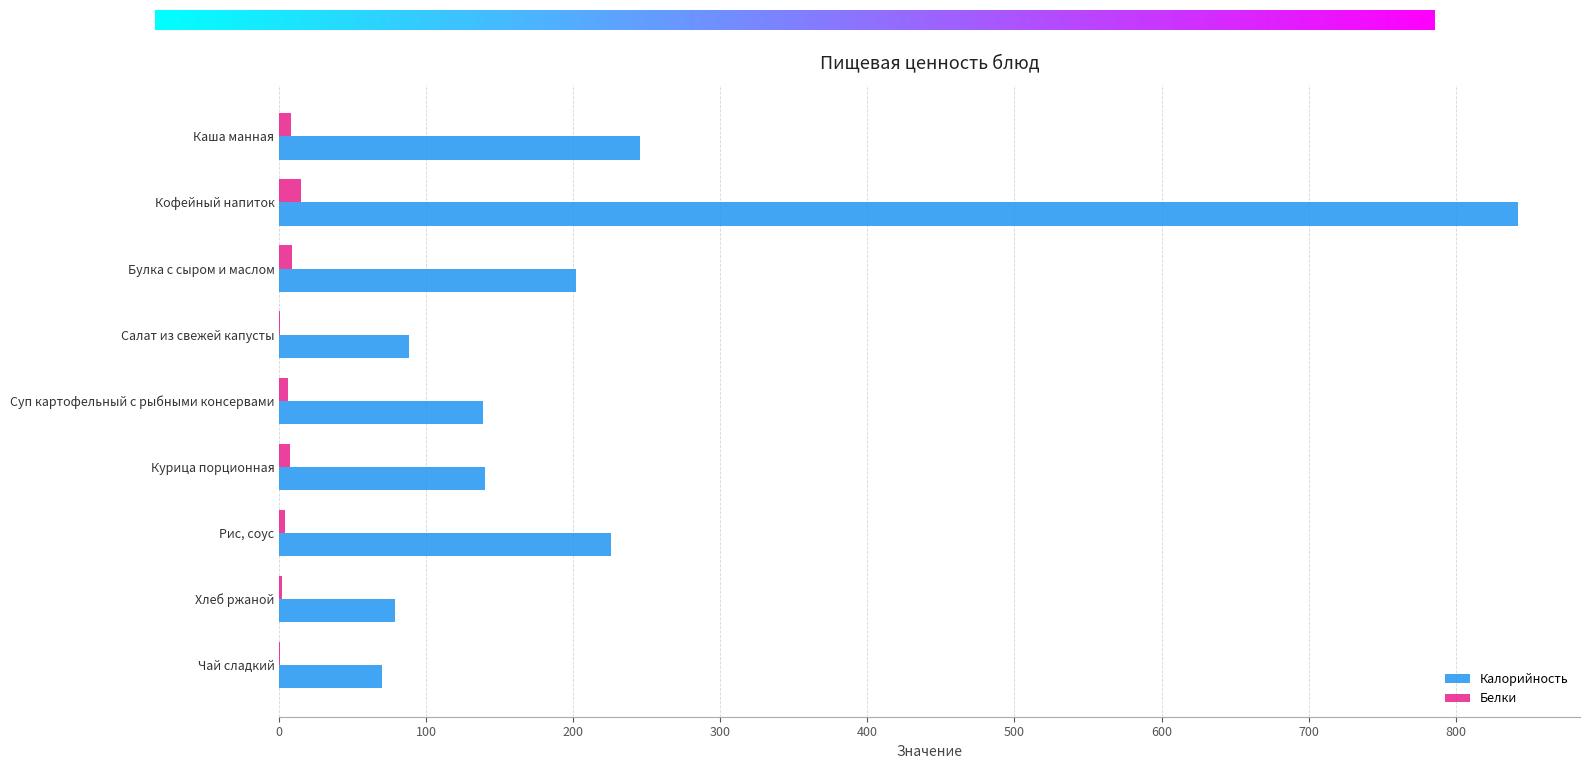

Which category has the highest value in the Калорийность series?

Кофейный напиток